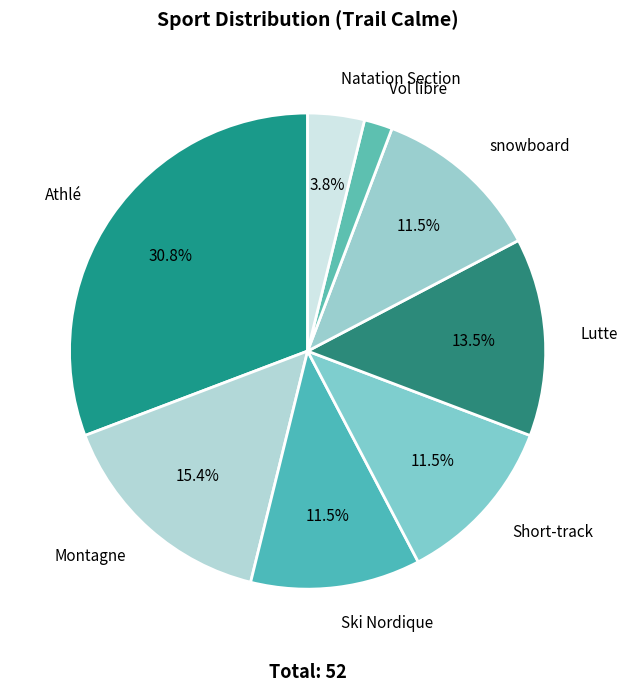

Which category has the smallest portion of the pie?

Vol libre